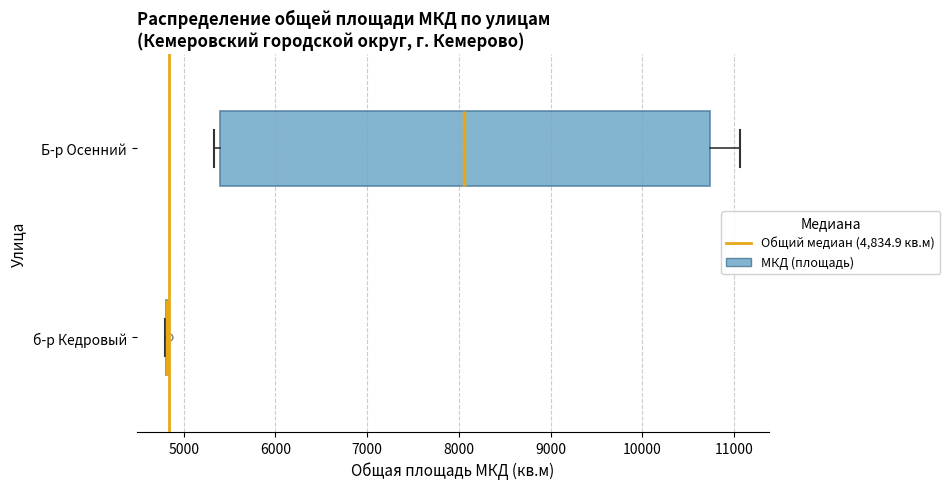

Where is the right edge of the box for Б-р Осенний on the x-axis? The values are not printed on the chart, so give them approximately, as read against the axis.

10700